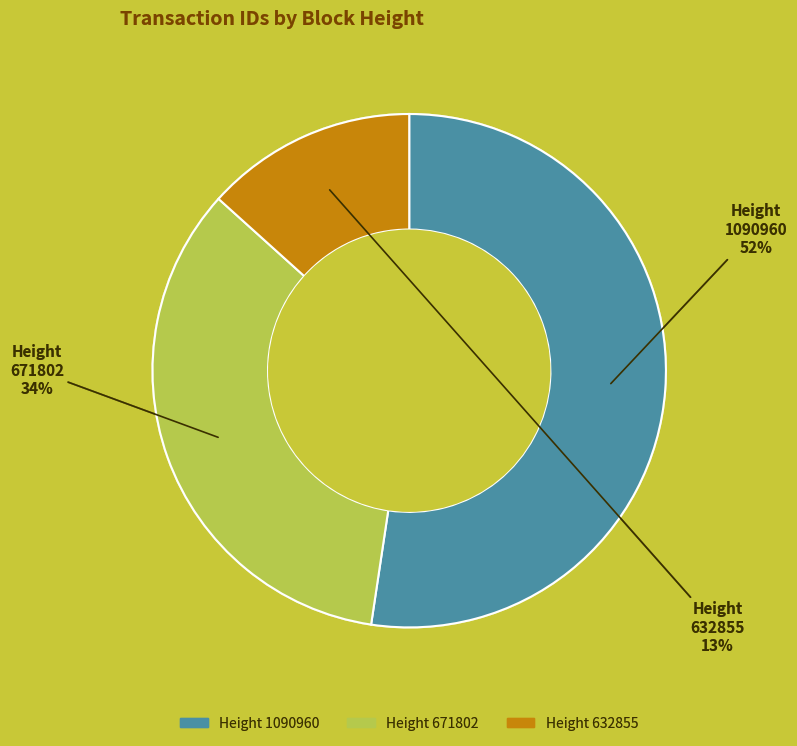

How many slices are in this pie chart?

3